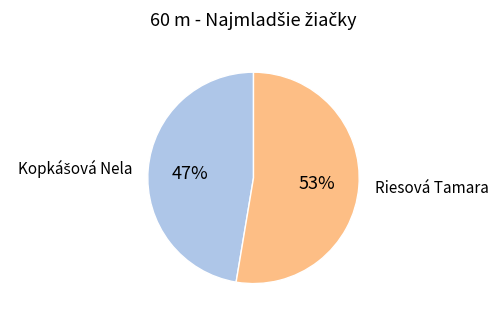

How many slices are in this pie chart?

2